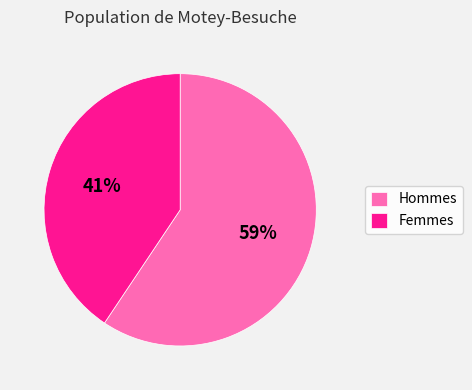

Count the number of slices in the pie.

2